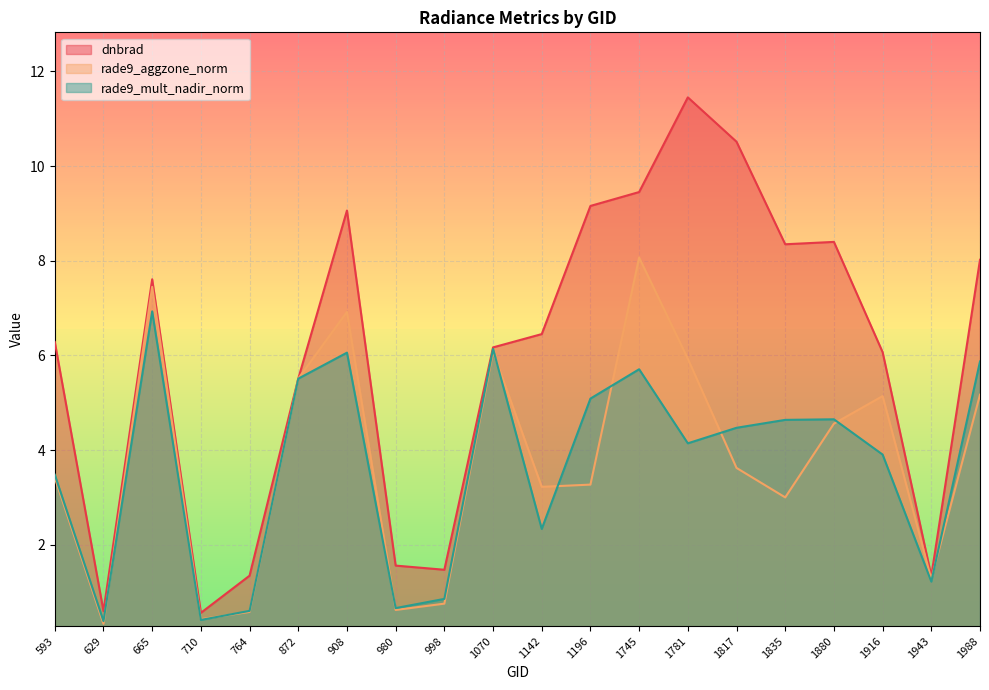

Read the dnbrad value at 764.

1.3